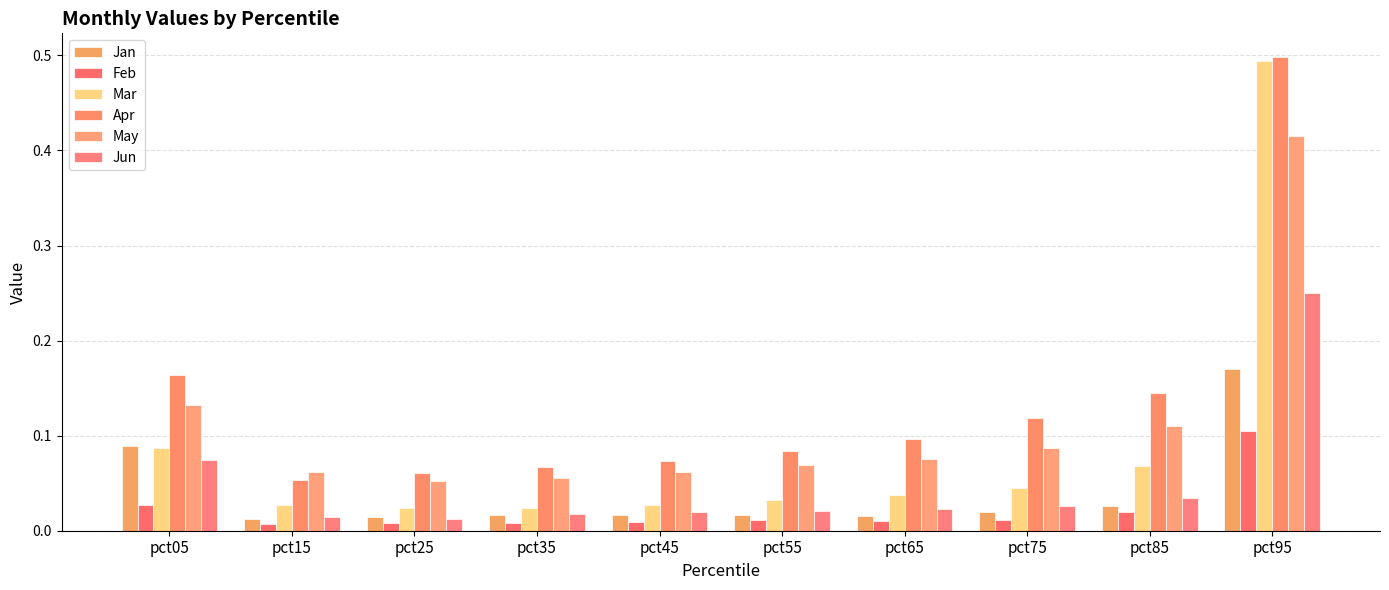

What is the difference between the maximum and second lowest values in the Mar series?

0.5